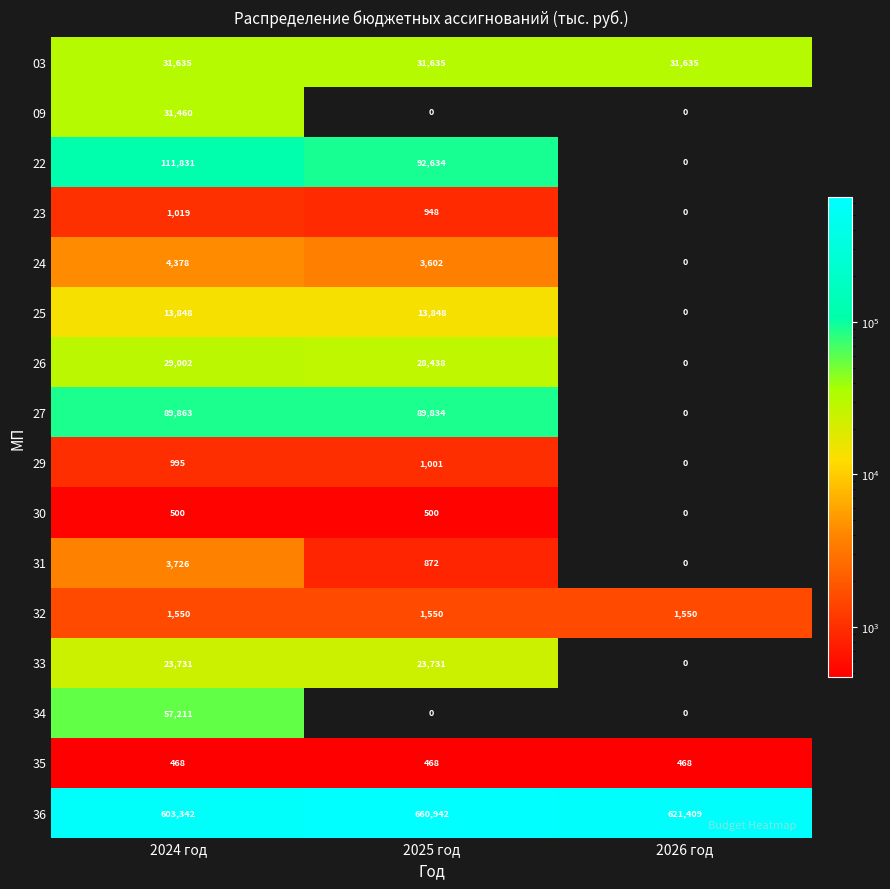

What is the greatest value displayed?

660942